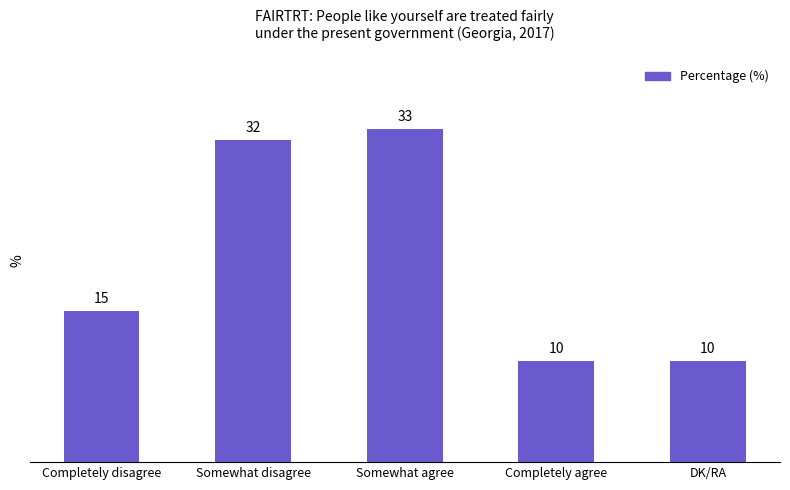

What is the change in value from Somewhat disagree to Completely agree?

-22